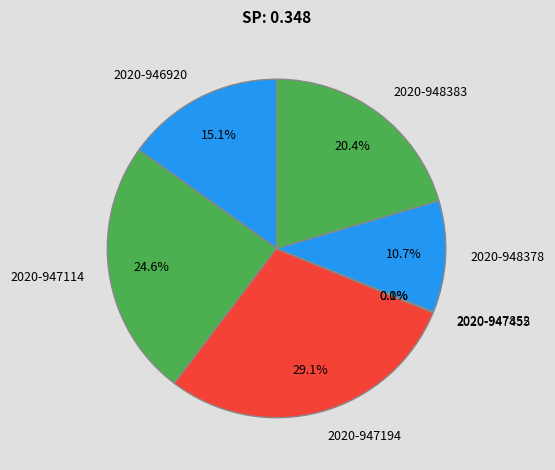

Which slice is the largest?

2020-947194